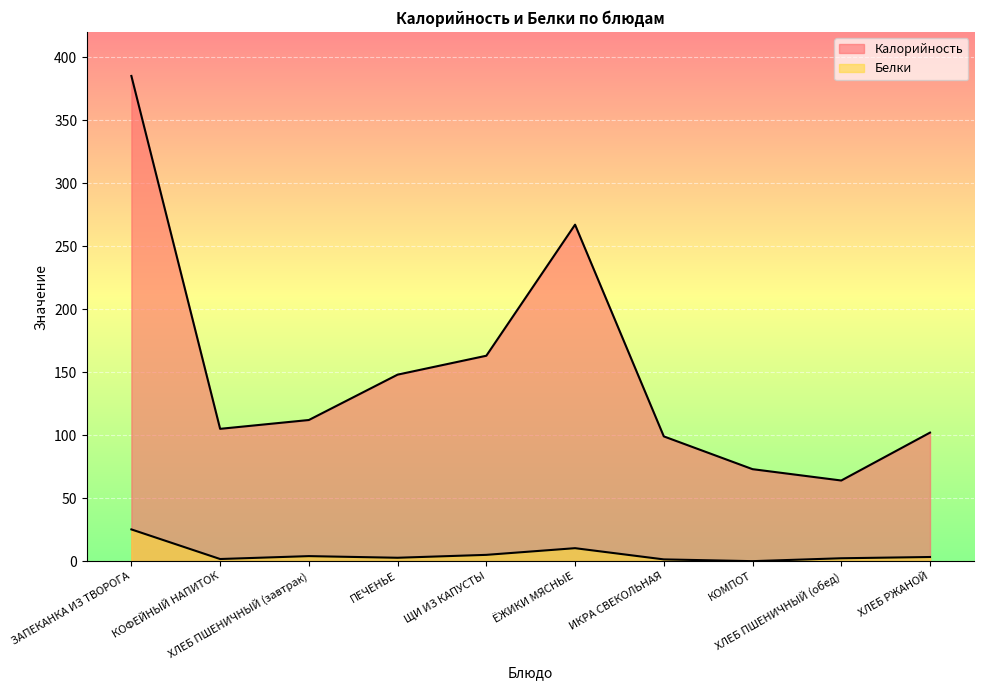

How many distinct data groups are displayed?

2